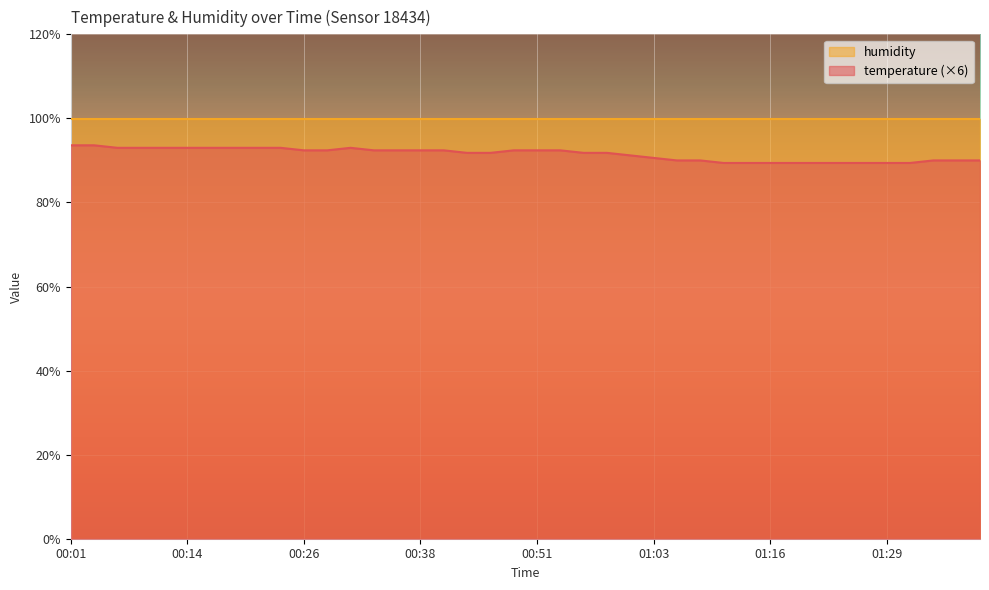

What position from the left is 00:09?

4